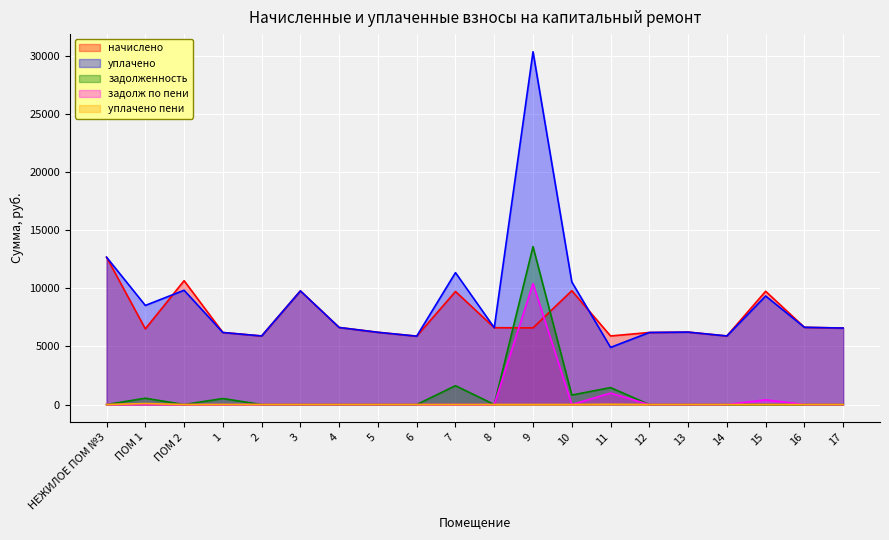

Rank the categories by уплачено value from lowest to highest.

11, 6, 2, 14, 1, 12, 5, 13, 17, 8, 4, 16, ПОМ 1, 15, 3, ПОМ 2, 10, 7, НЕЖИЛОЕ ПОМ №3, 9